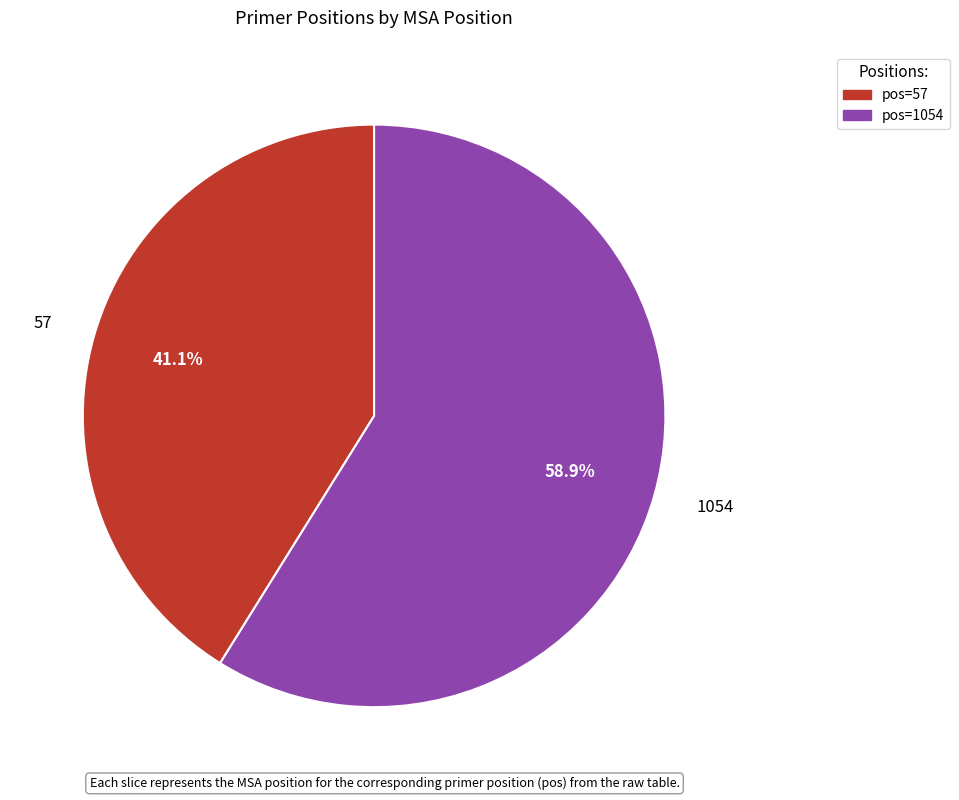

Which has a higher value, pos=1054 or pos=57?

pos=1054